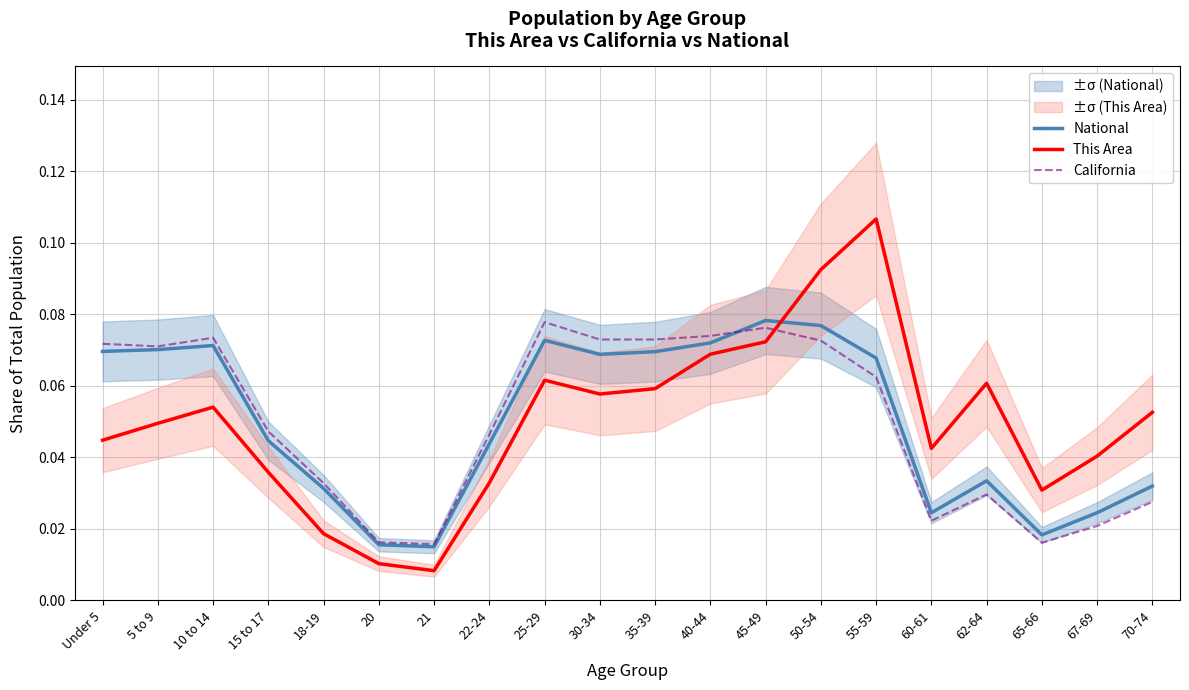

What is the sum of the National values at 62-64 and 50-54?

0.1